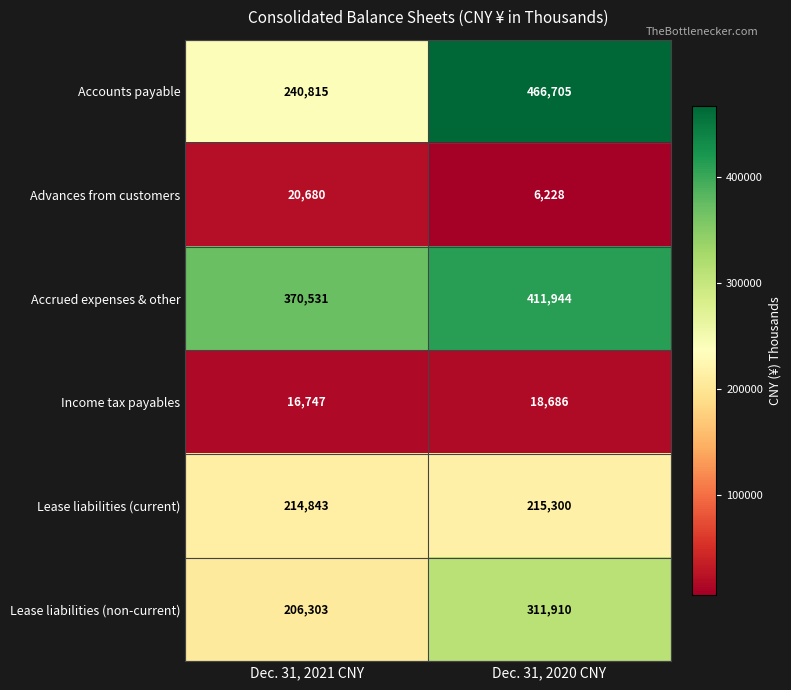

Rank the series by their maximum value, from highest to lowest.

Accounts payable, Accrued expenses & other, Lease liabilities (non-current), Lease liabilities (current), Advances from customers, Income tax payables